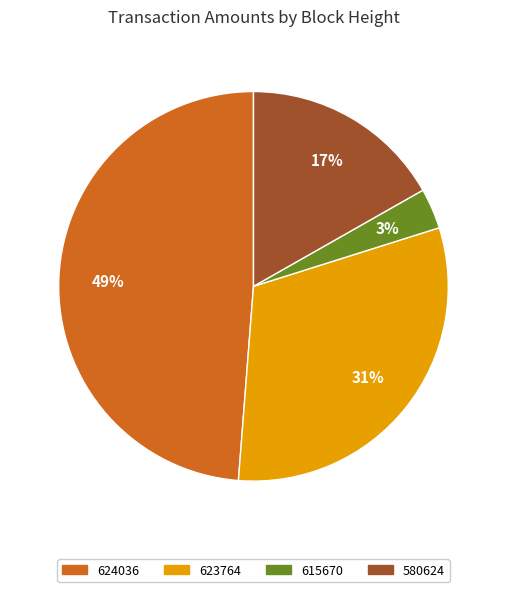

Is it true that 580624 is 17% of the pie?

True